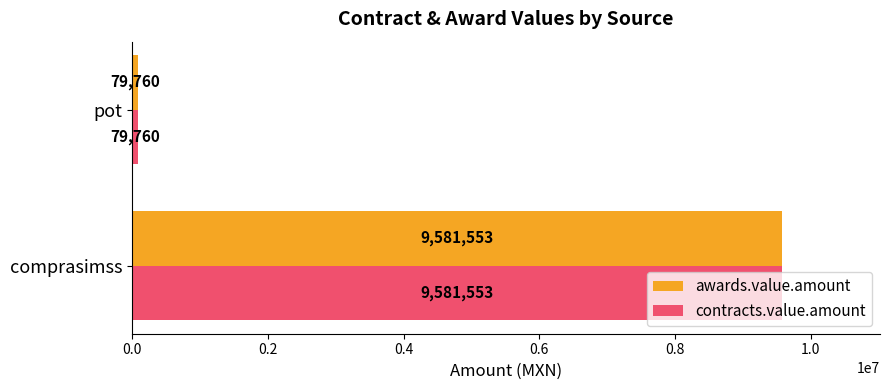

What value does the contracts.value.amount series have at comprasimss?

9581552.7